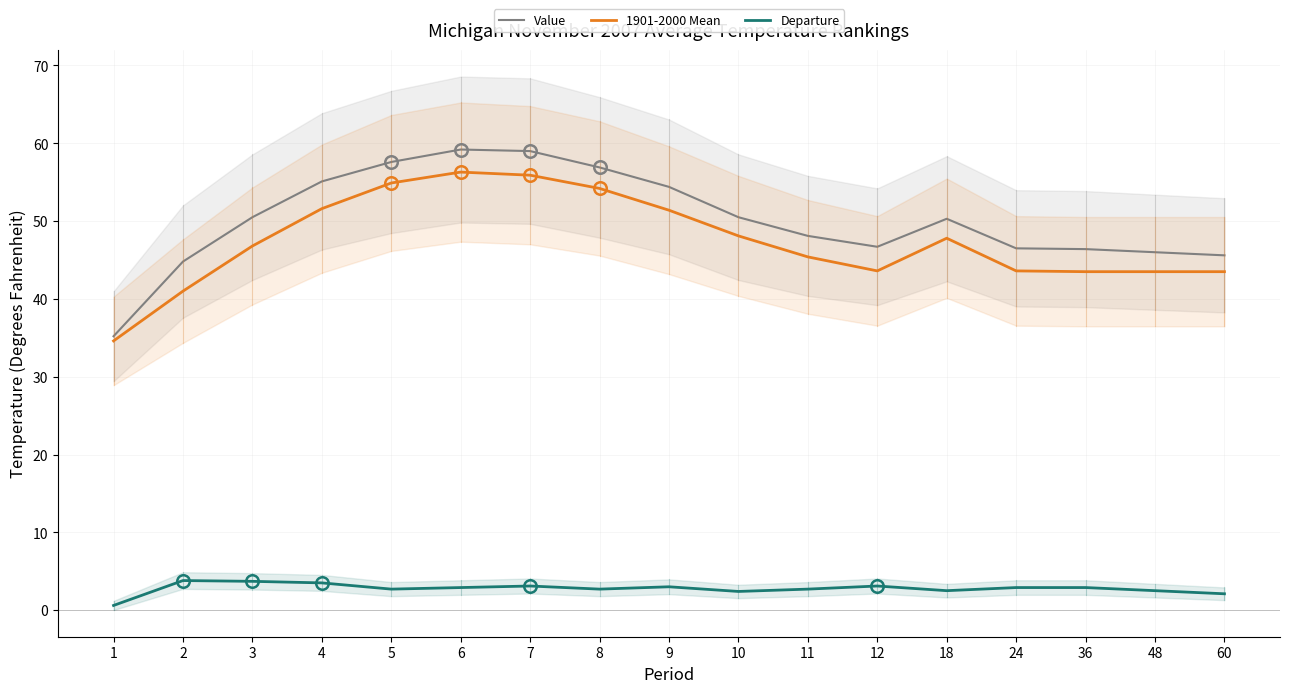

At how many categories does at least one series exceed 36?

16